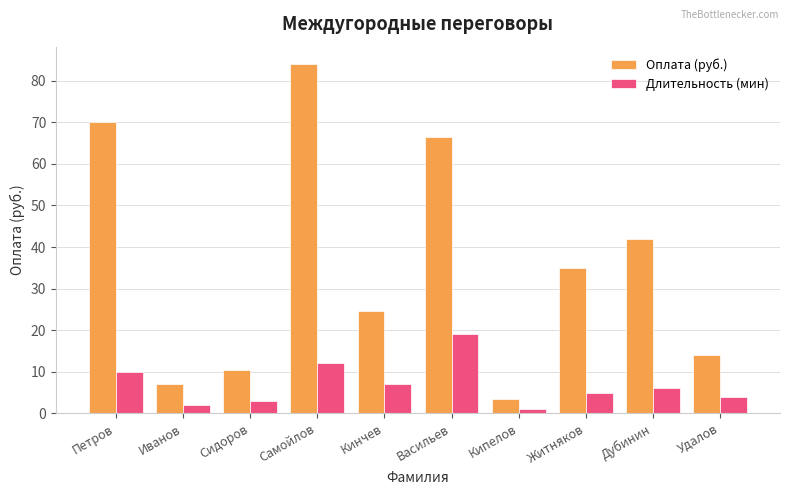

The Оплата (руб.) series shows 3.7 at Иванов. True or false?

False